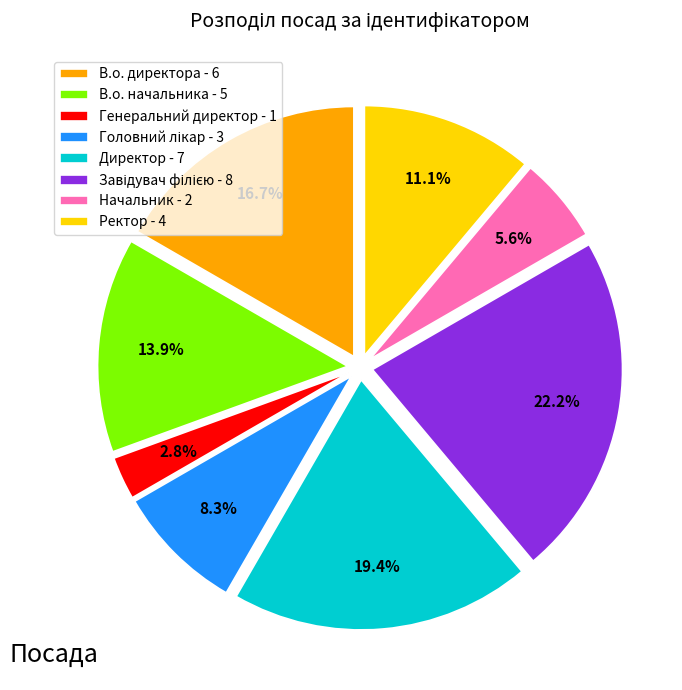

Is the sum of Директор - 7 and Генеральний директор - 1 greater than half?

No